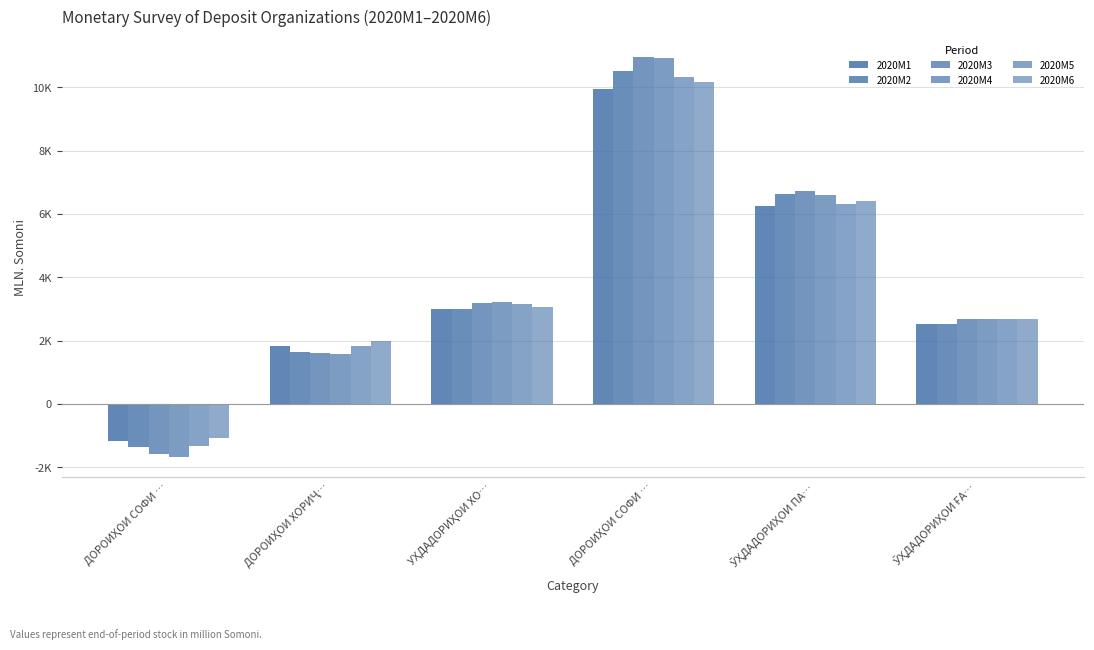

List the series in order of their peak value, highest first.

2020M3, 2020M4, 2020M2, 2020M5, 2020M6, 2020M1